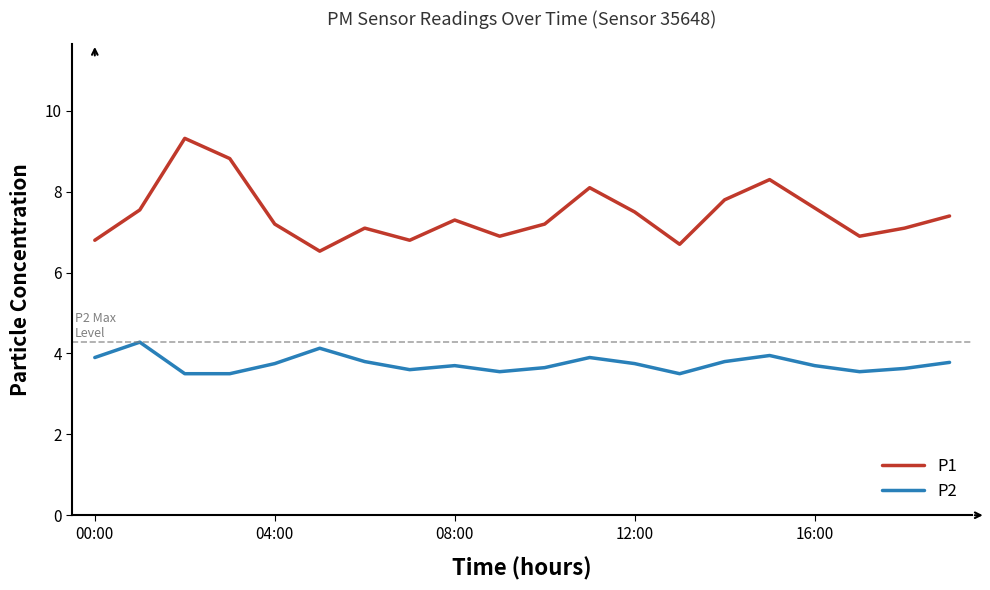

What is the smallest value displayed?

3.5